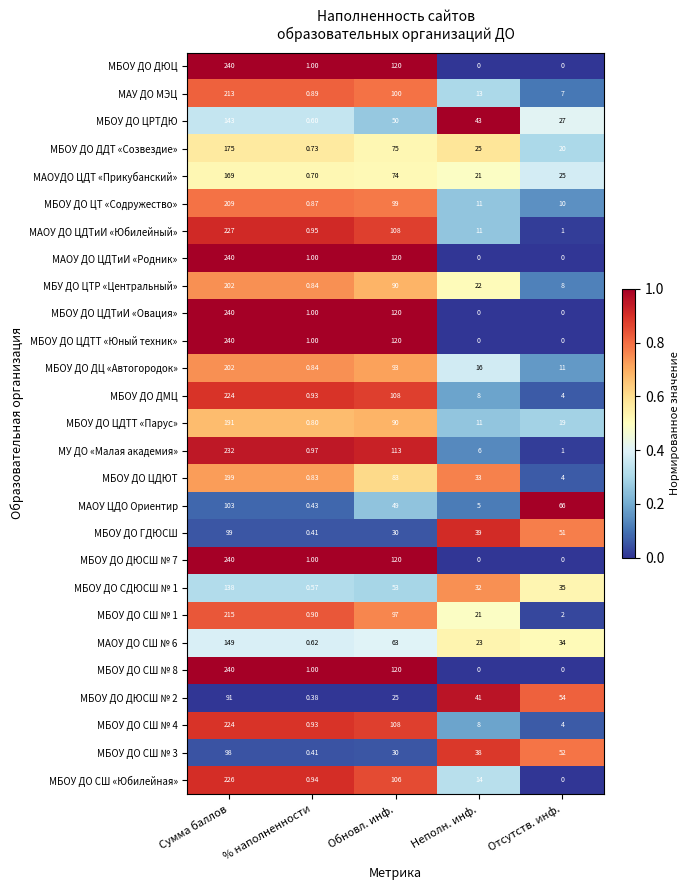

Where is МБОУ ДО СШ № 8 nearest to the value 120?

Обновл. инф.